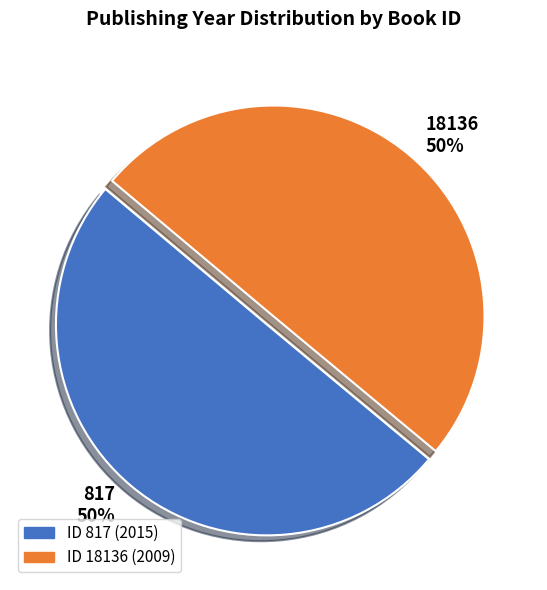

Approximately how many times larger is the value at 18136 compared to 817?

1.0